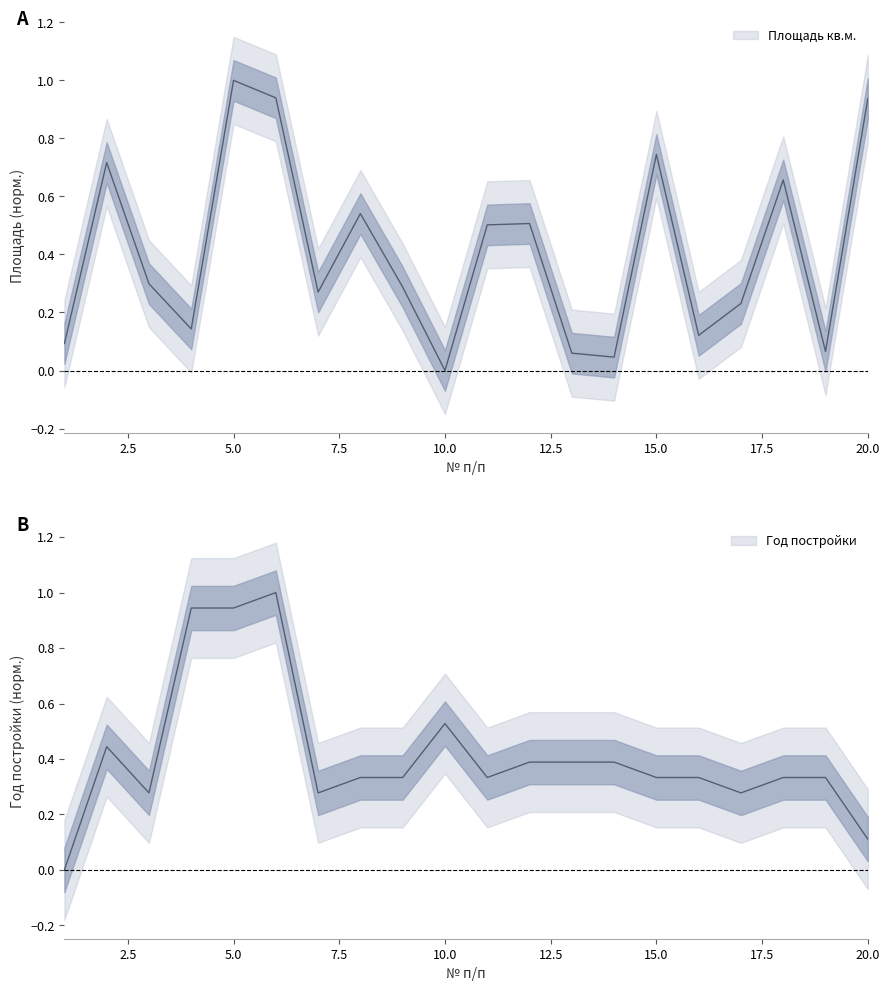

What is the sum of the Год постройки values at 13 and 6?

1.4